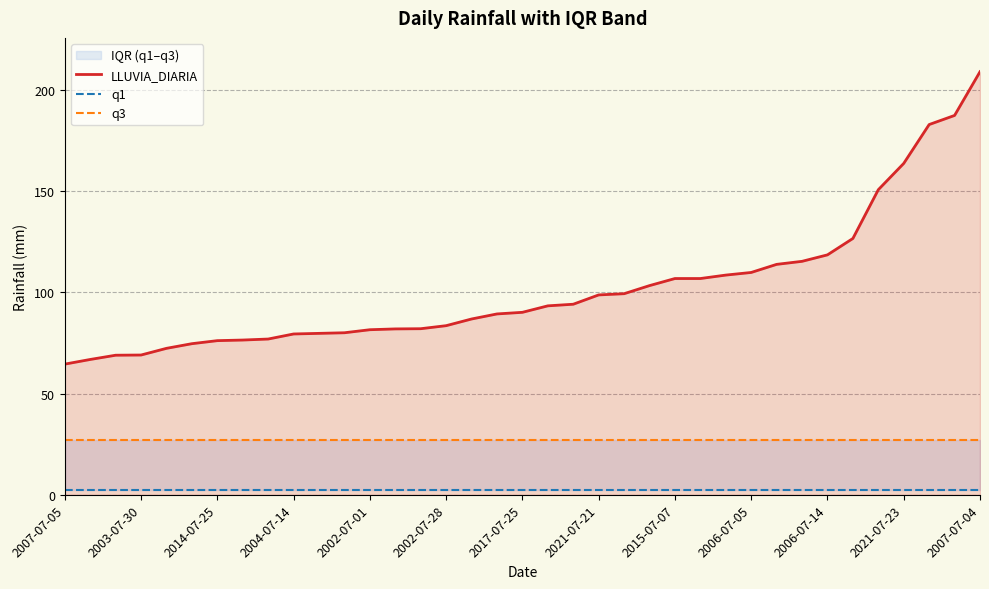

Reading right to left, list all the values displayed in this chart.

LLUVIA_DIARIA: 209.1	187.5	183.0	163.8	150.8	126.7	118.6	115.4	113.9	109.9	108.6	106.9	106.9	103.4	99.4	98.8	94.2	93.4	90.2	89.4	86.9	83.6	82.1	82.0	81.6	80.1	79.8	79.5	77.0	76.5	76.2	74.7	72.4	69.1	69.0	66.9	64.6
q1: 2.4	2.4	2.4	2.4	2.4	2.4	2.4	2.4	2.4	2.4	2.4	2.4	2.4	2.4	2.4	2.4	2.4	2.4	2.4	2.4	2.4	2.4	2.4	2.4	2.4	2.4	2.4	2.4	2.4	2.4	2.4	2.4	2.4	2.4	2.4	2.4	2.4
q3: 27.0	27.0	27.0	27.0	27.0	27.0	27.0	27.0	27.0	27.0	27.0	27.0	27.0	27.0	27.0	27.0	27.0	27.0	27.0	27.0	27.0	27.0	27.0	27.0	27.0	27.0	27.0	27.0	27.0	27.0	27.0	27.0	27.0	27.0	27.0	27.0	27.0